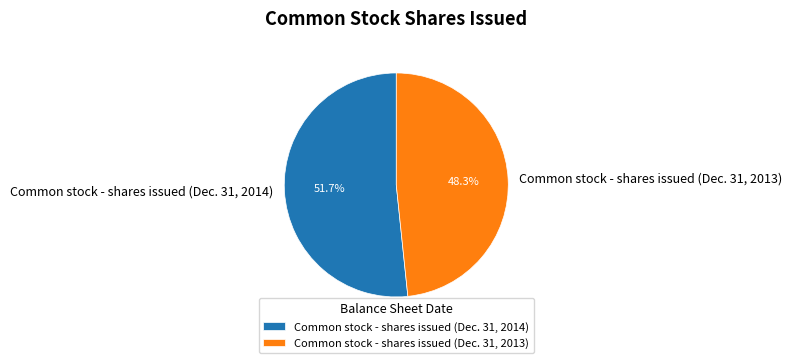

To the nearest percent, what percentage of the pie is Common stock - shares issued (Dec. 31, 2013)?

48%